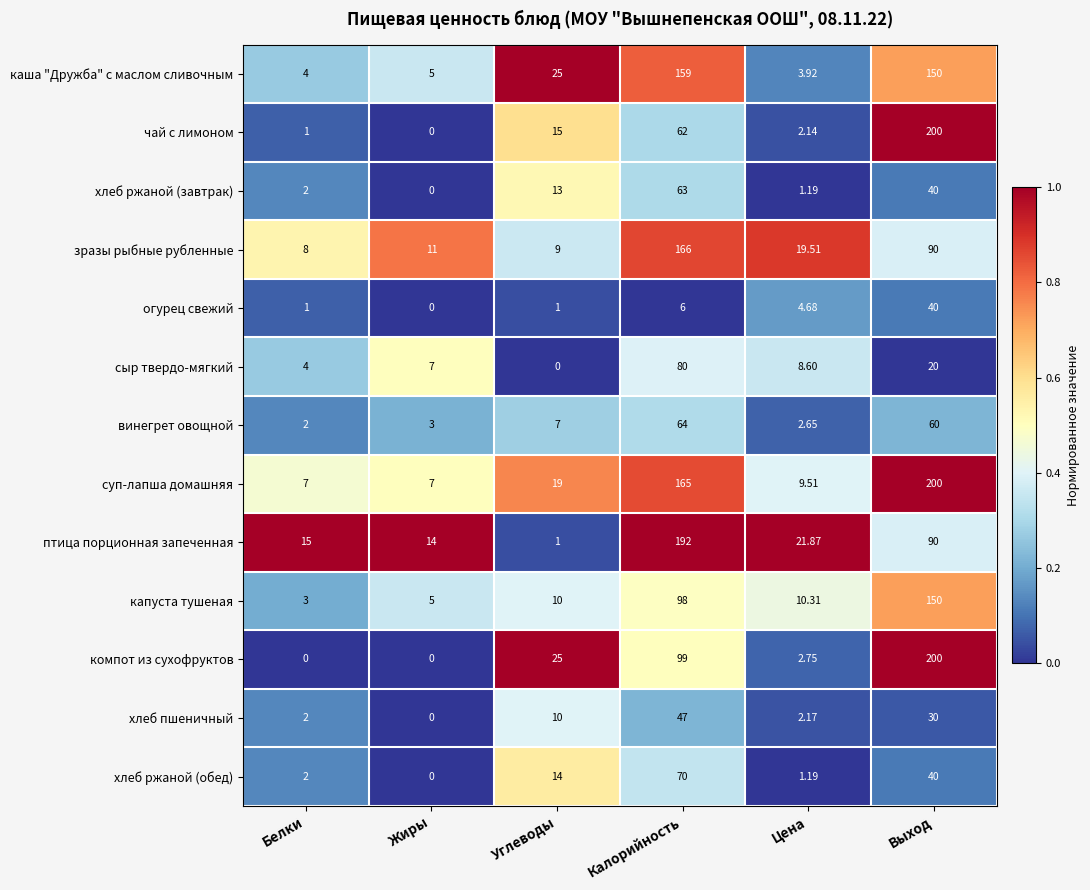

At Калорийность, list the series in order from largest to smallest.

птица порционная запеченная, зразы рыбные рубленные, суп-лапша домашняя, каша "Дружба" с маслом сливочным, компот из сухофруктов, капуста тушеная, сыр твердо-мягкий, хлеб ржаной (обед), винегрет овощной, хлеб ржаной (завтрак), чай с лимоном, хлеб пшеничный, огурец свежий